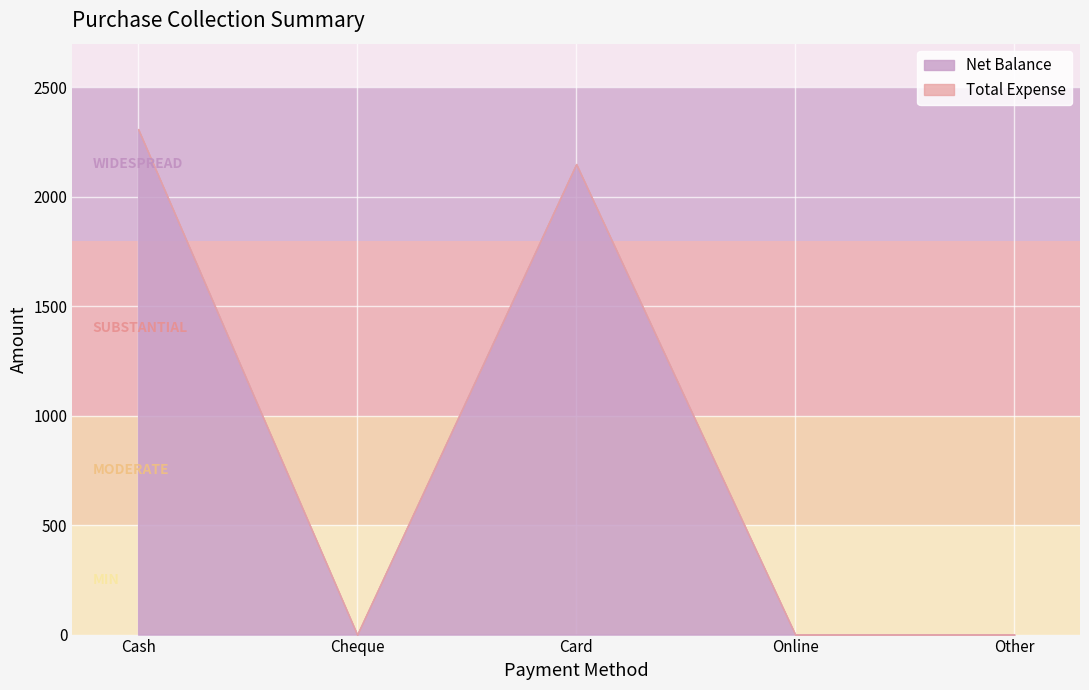

The value of Net Balance at Other is 0. True or false?

True